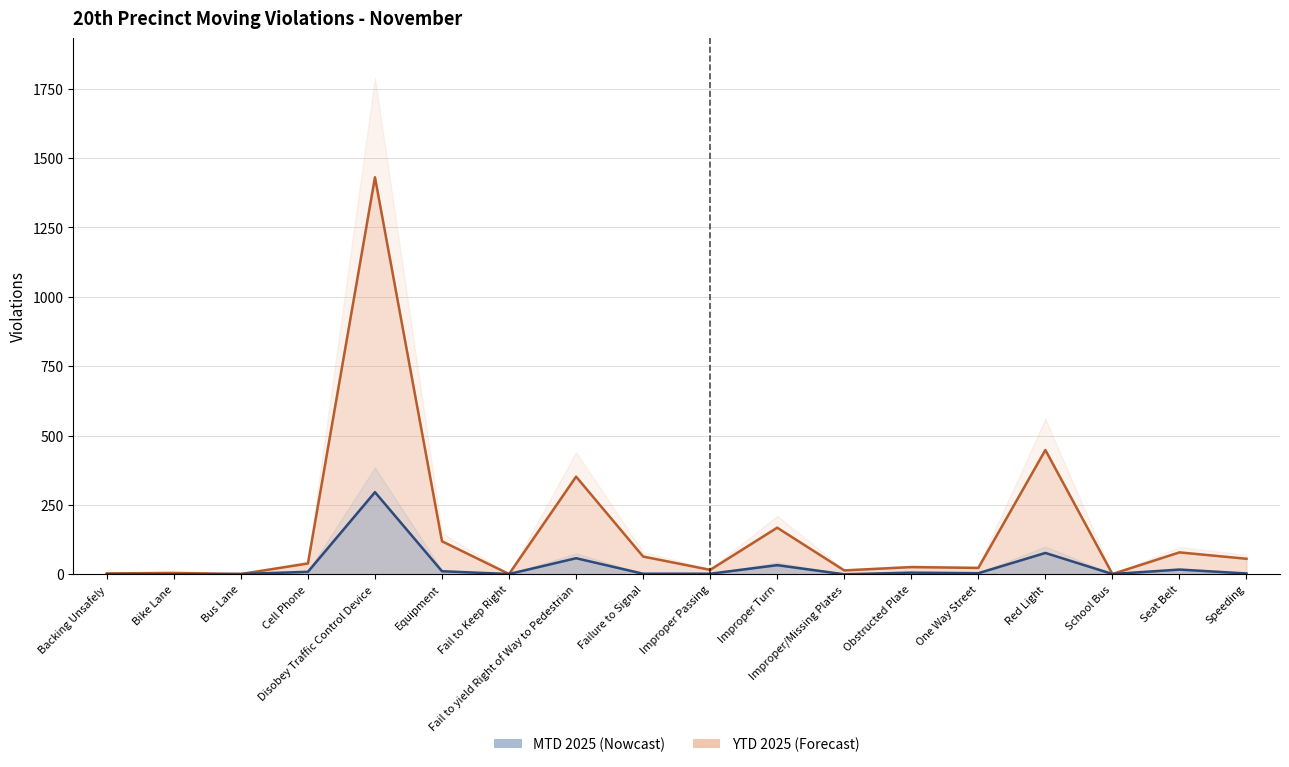

True or false: YTD 2025 and MTD 2025 intersect in this chart.

False